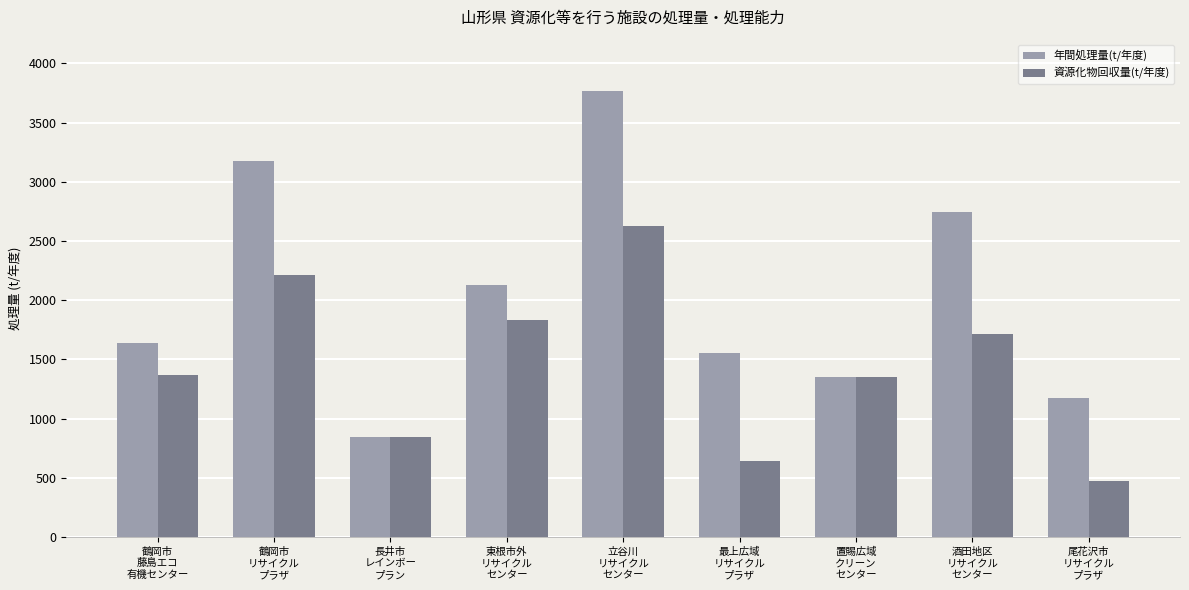

What is the approximate value of 資源化物回収量(t/年度) at 立谷川
リサイクル
センター?

2626.0